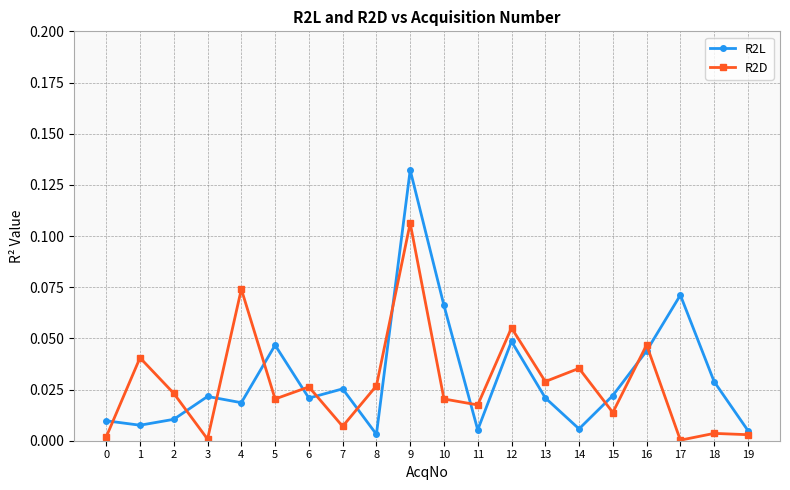

At which label does R2L reach its peak?

9